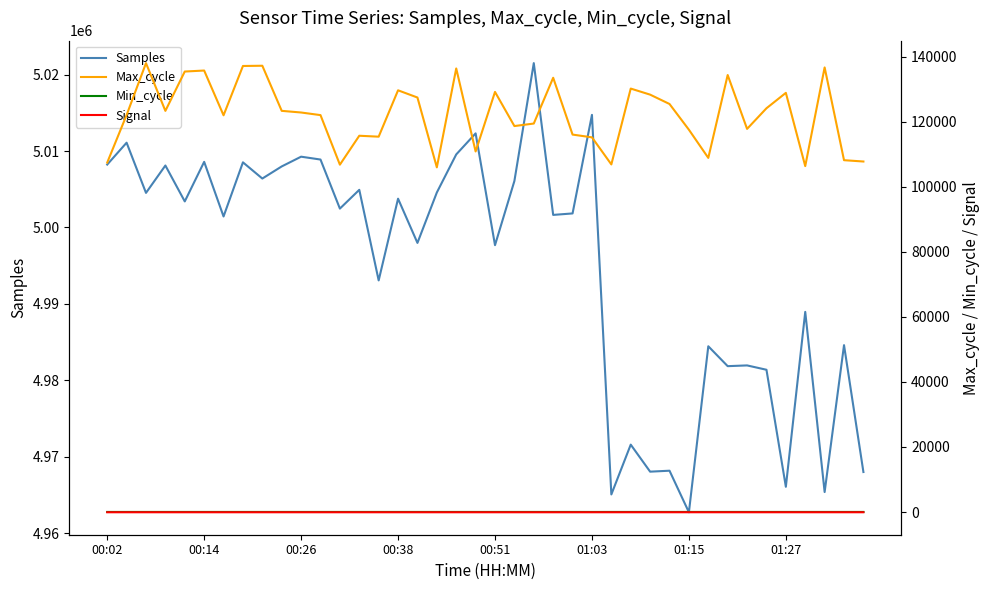

How many data points does each series have?

40